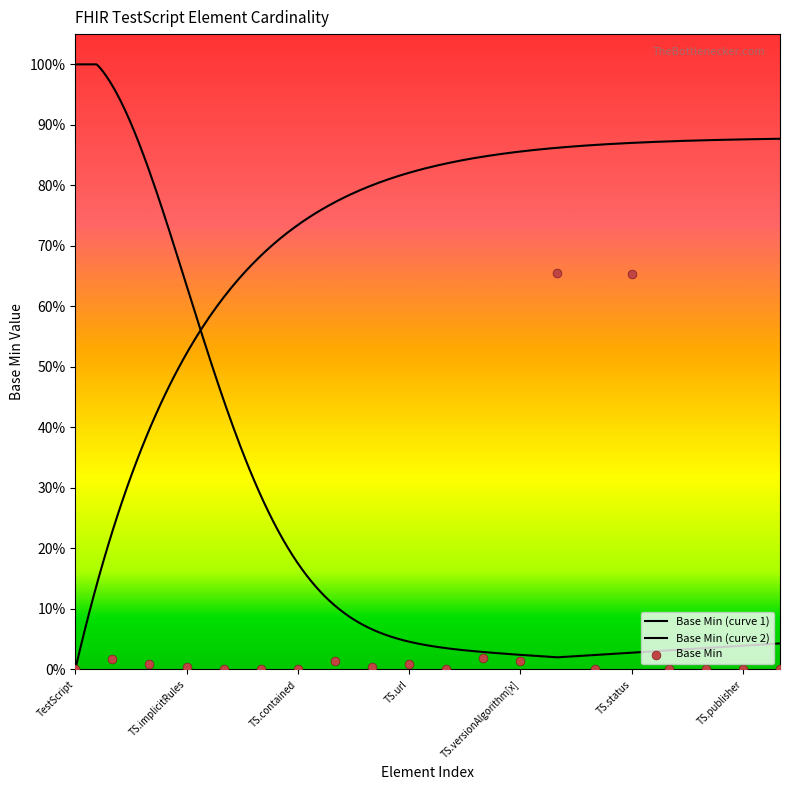

Between TestScript.contained and TestScript.publisher, which is larger?

TestScript.contained